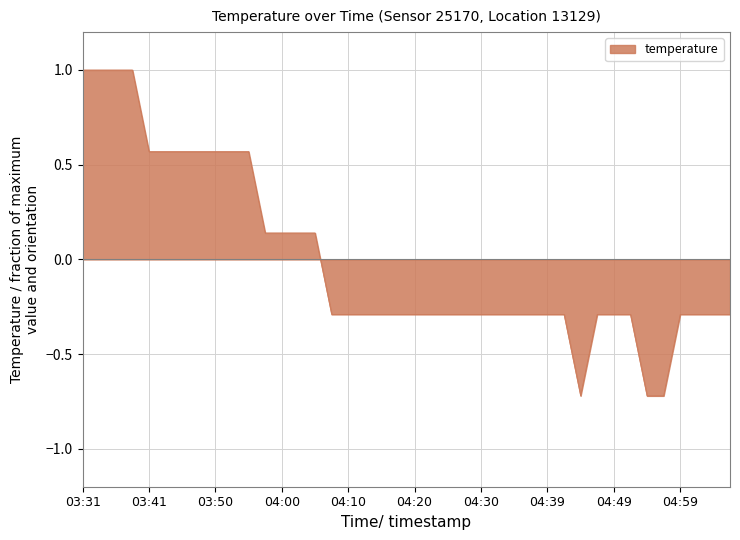

What is the greatest value displayed?

1.0